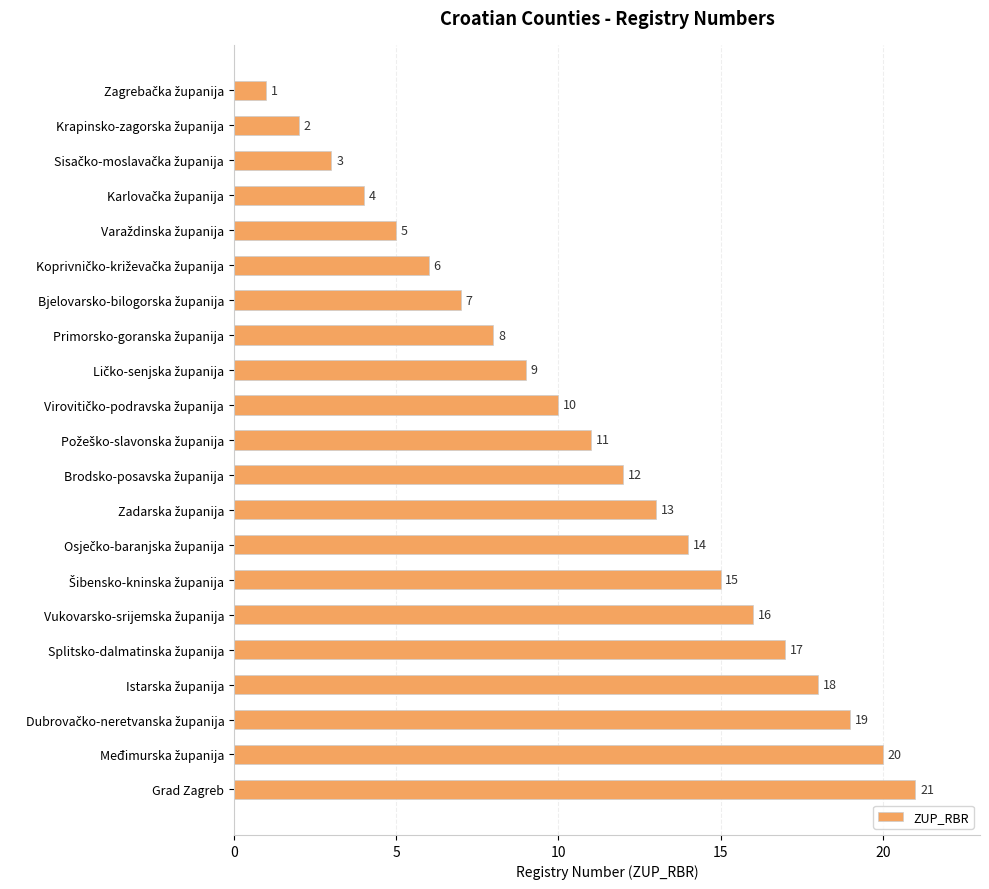

At which category does the chart reach its peak across all series?

Grad Zagreb